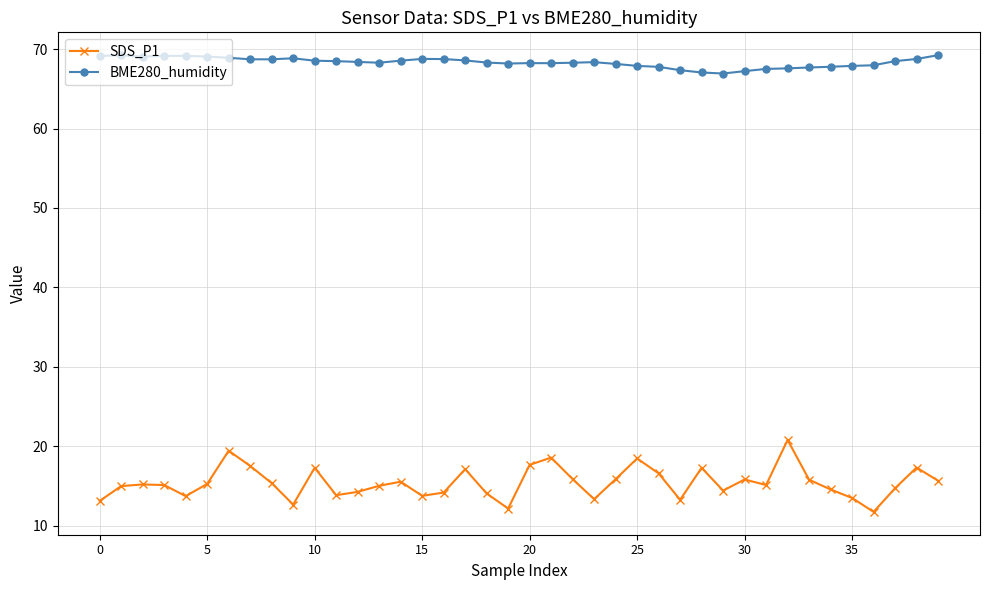

Which series has the largest total across all categories?

BME280_humidity